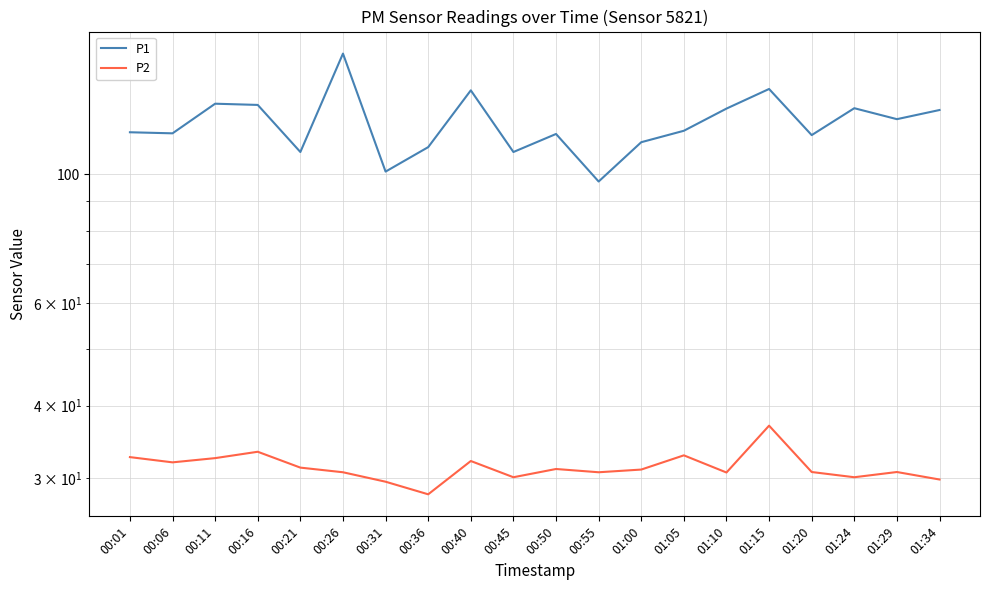

Which label corresponds to the smallest value in the chart?

00:36